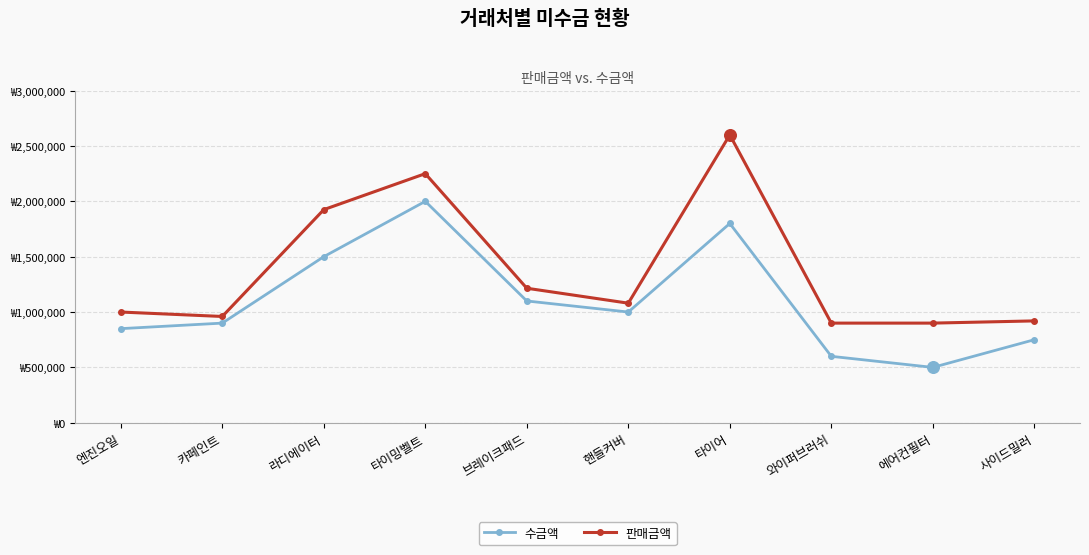

Is this an area chart (filled region under the line)?

No